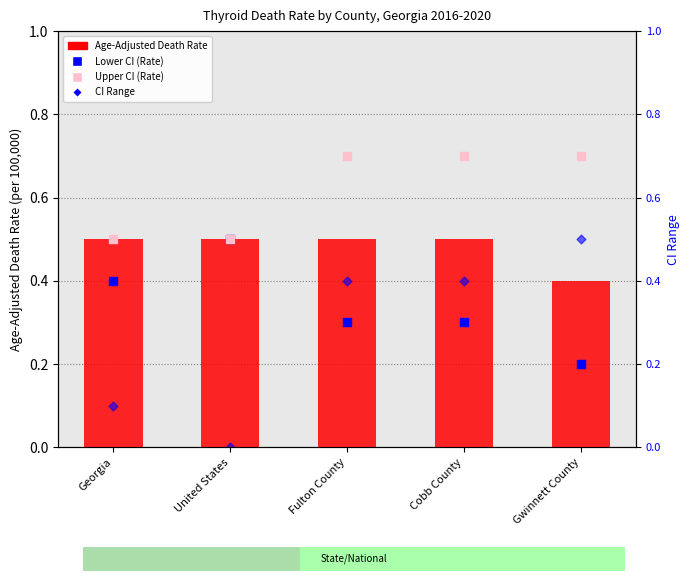

Which series has the largest total across all categories?

Upper CI (Rate)